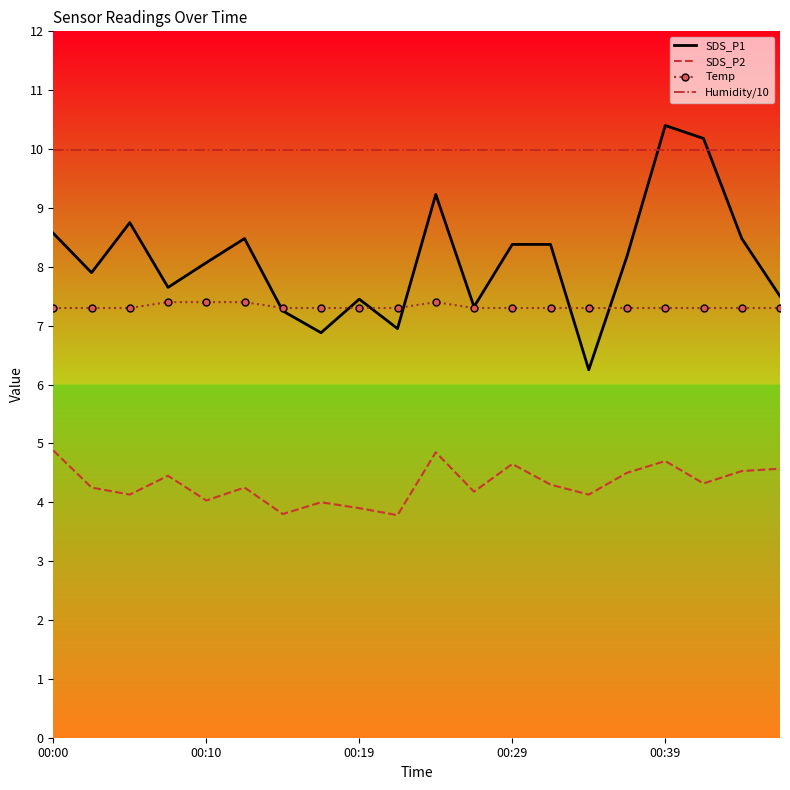

What are all the series names shown in the legend?

SDS_P1, SDS_P2, Temp, Humidity/10